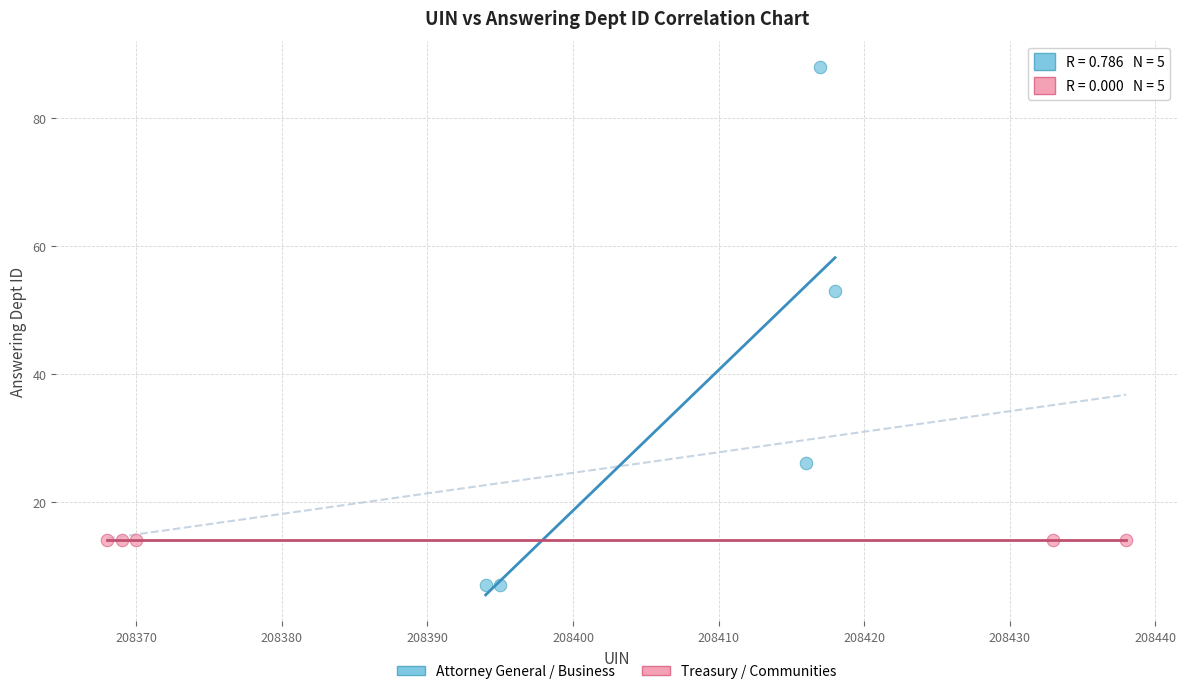

Which series reaches the minimum Y coordinate?

Attorney General / Business